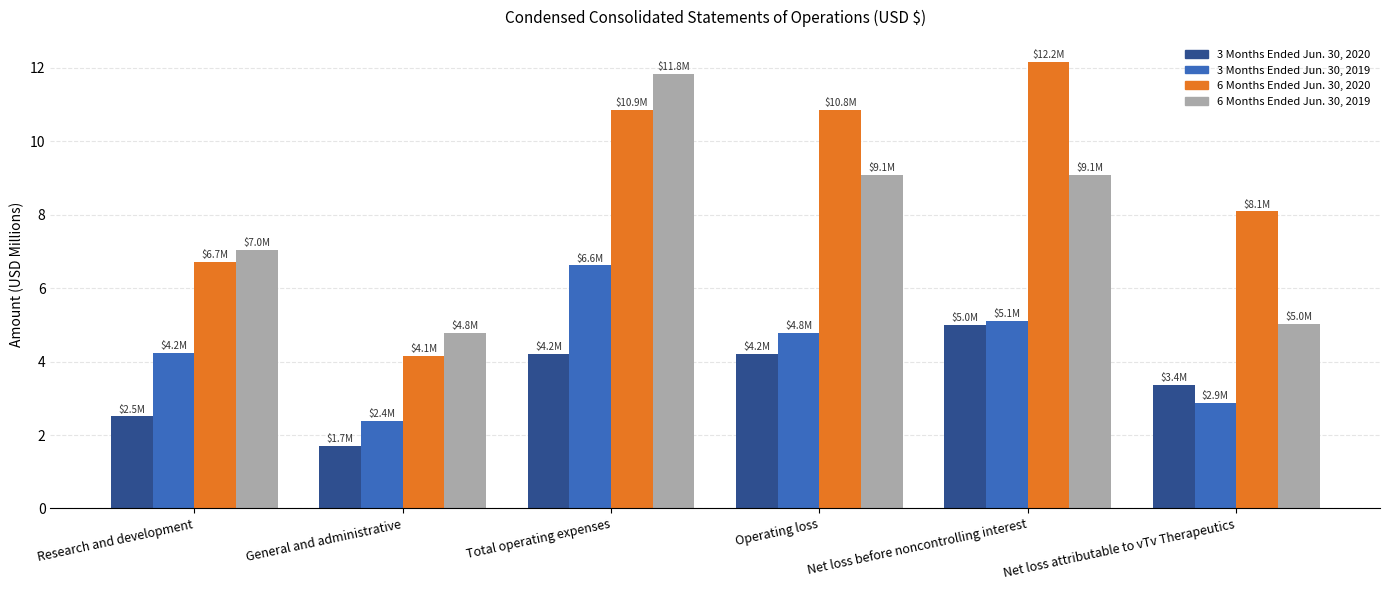

What position from the right is Net loss before noncontrolling interest?

2